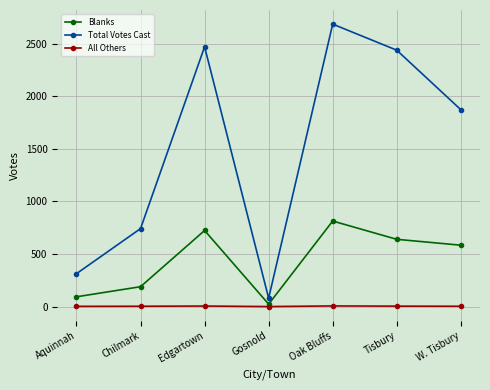

The value of Total Votes Cast at W. Tisbury is 1874. True or false?

True